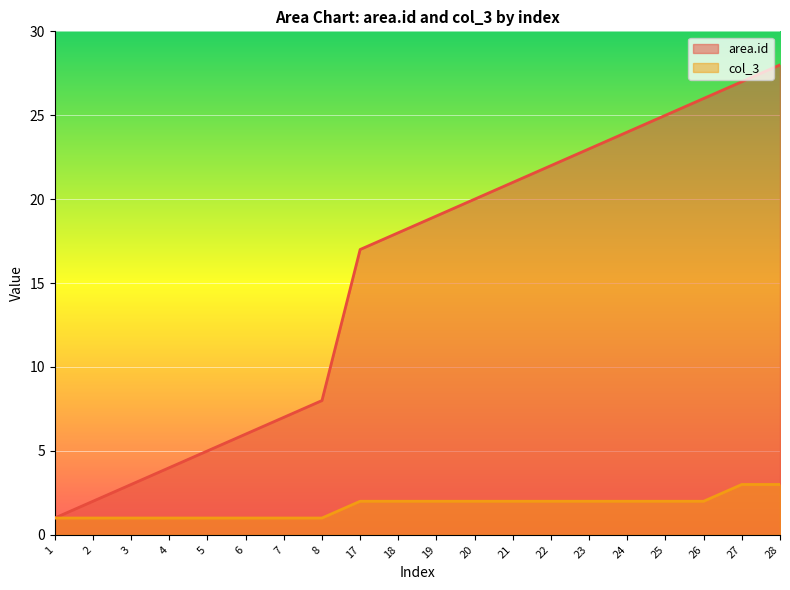

True or false: area.id has a value of 20 at 20.

True